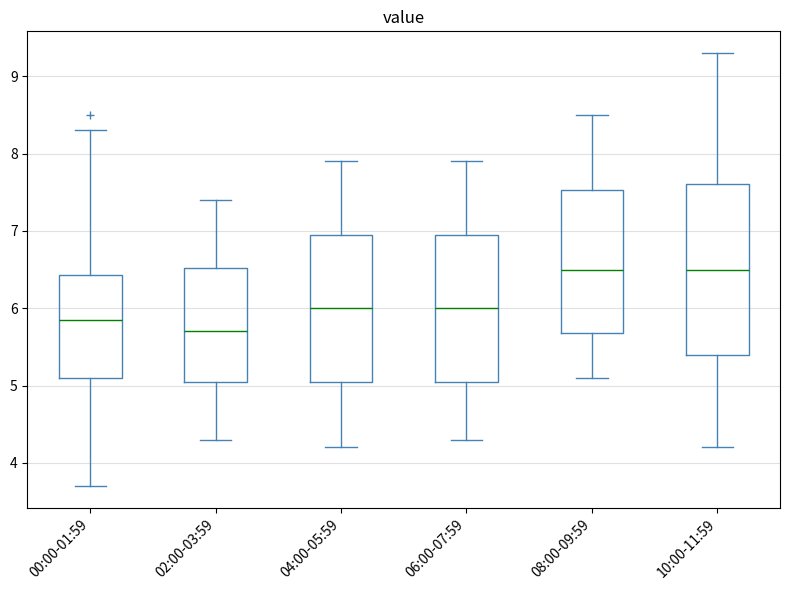

Where does the median line of the box for 00:00-01:59 sit on the y-axis? The values are not printed on the chart, so give them approximately, as read against the axis.

5.9